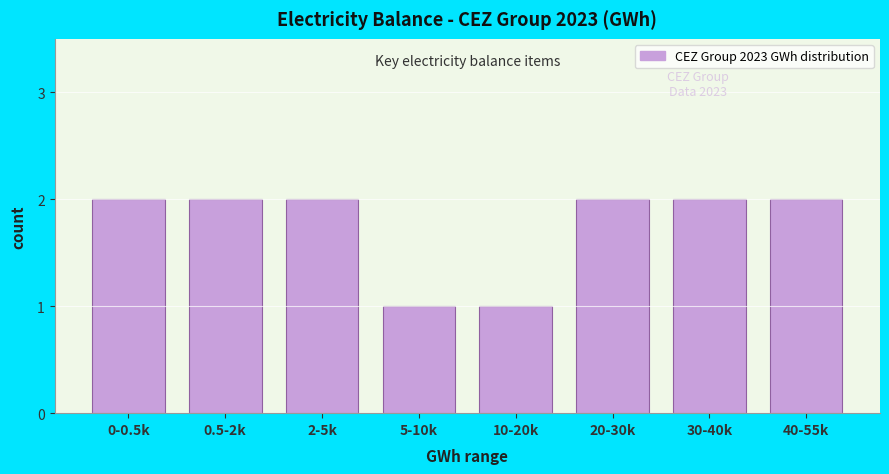

Reading right to left, list all the values displayed in this chart.

40-55k=2	30-40k=2	20-30k=2	10-20k=1	5-10k=1	2-5k=2	0.5-2k=2	0-0.5k=2